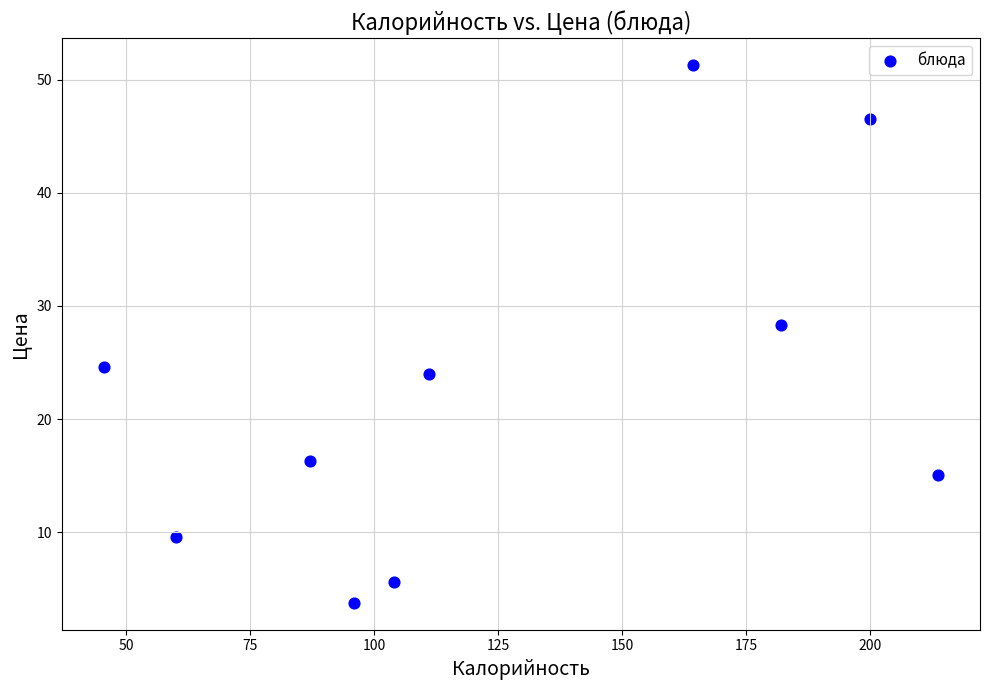

What Y value in the scatter plot is closest to 27?

28.3